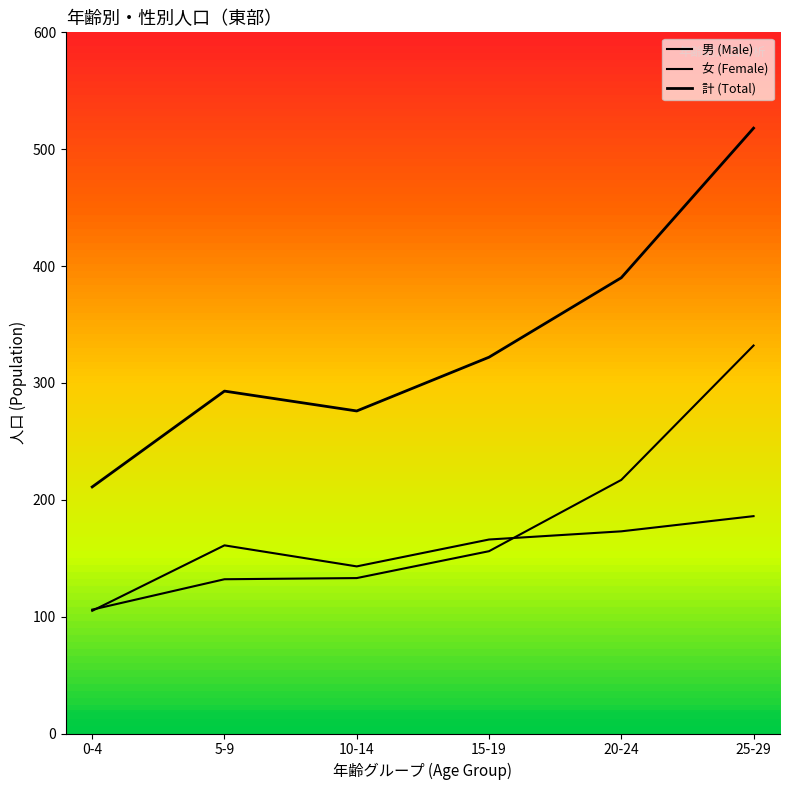

At how many categories does at least one series exceed 143?

6